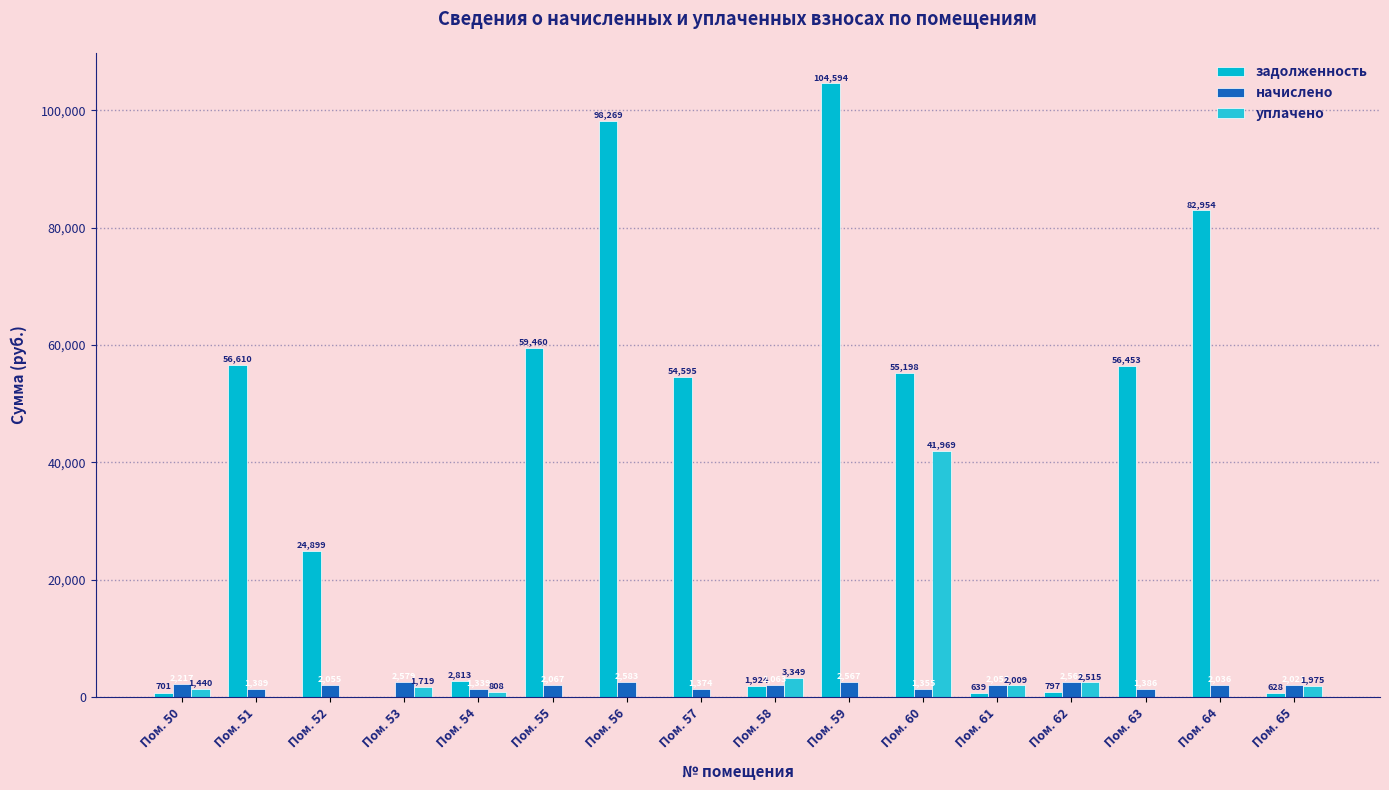

Which series has the widest spread of values?

задолженность